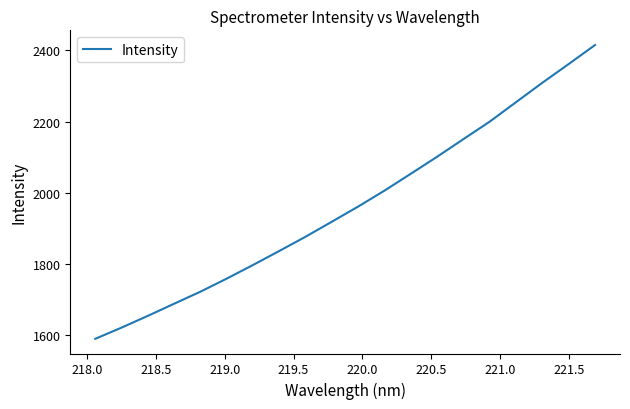

What is the maximum value shown in the chart?

2414.7